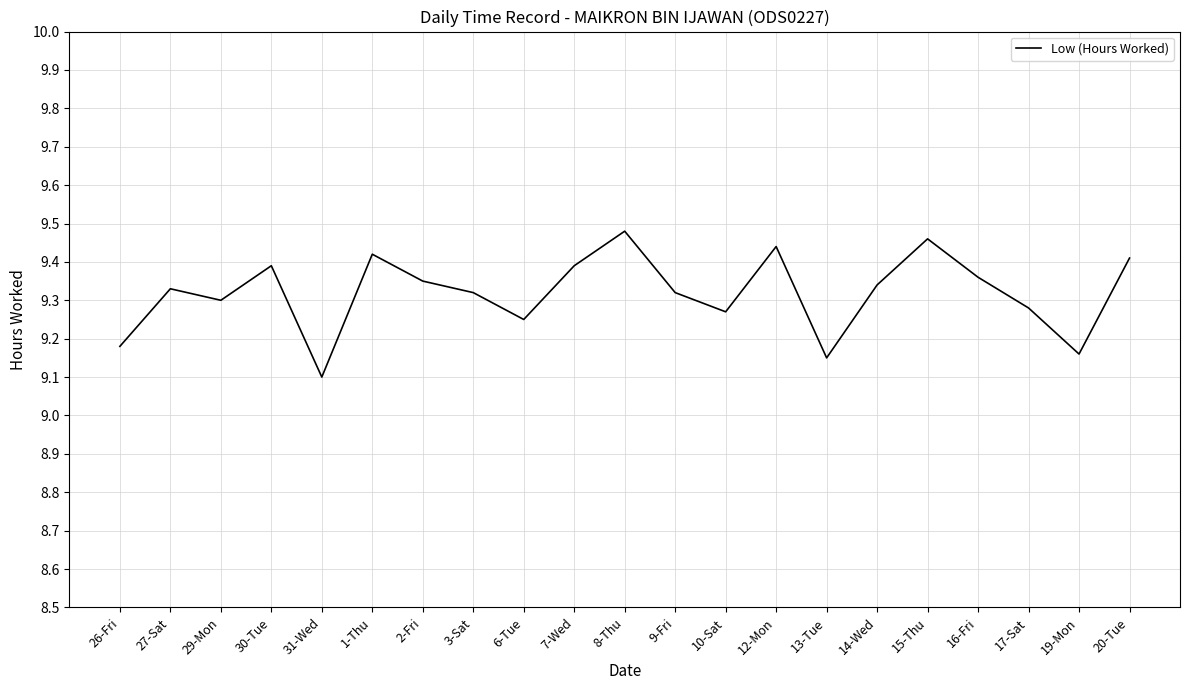

Where is the first local minimum?

29-Mon